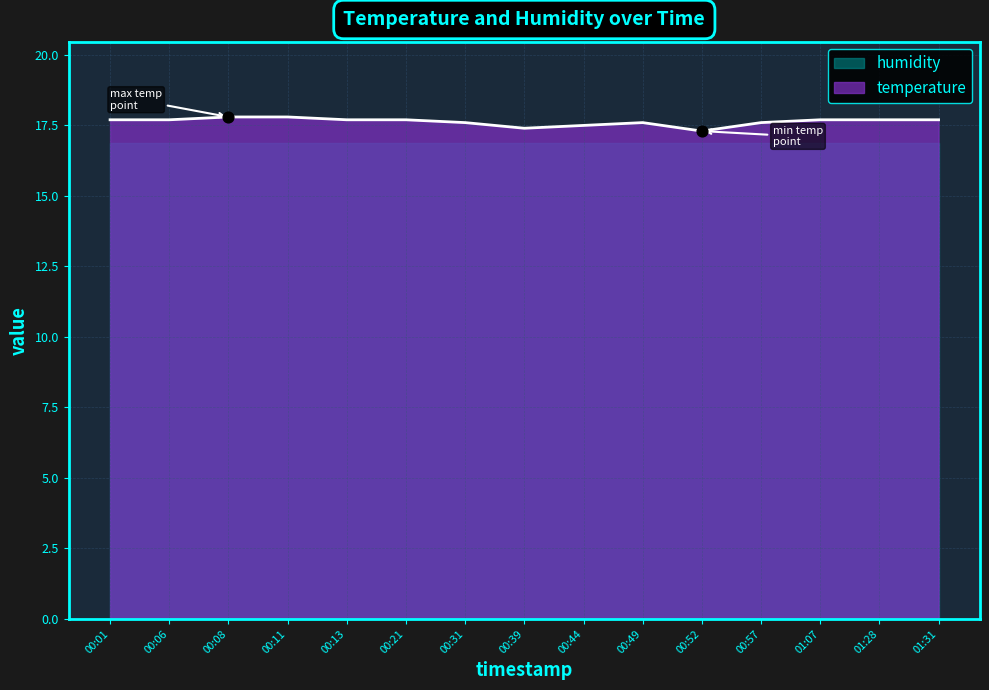

Approximately how many times larger is the value at 00:31 compared to 00:06?

1.0